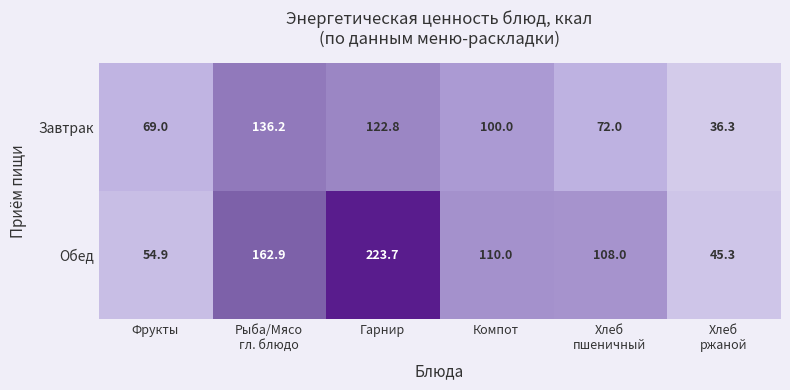

Which series changed the most between Фрукты and Компот?

Обед